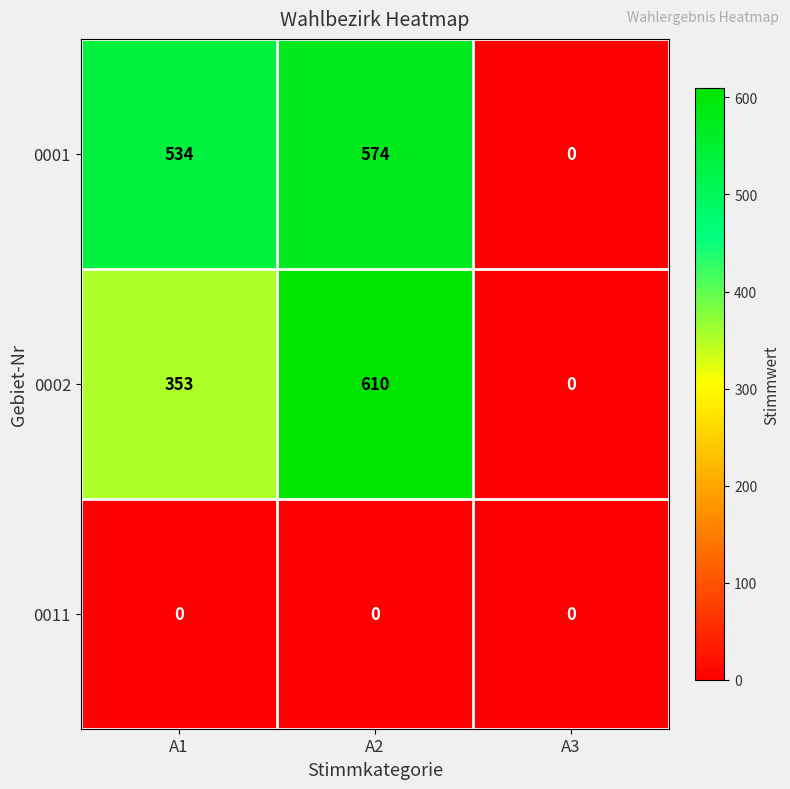

Which series changed the most between A2 and A3?

0002